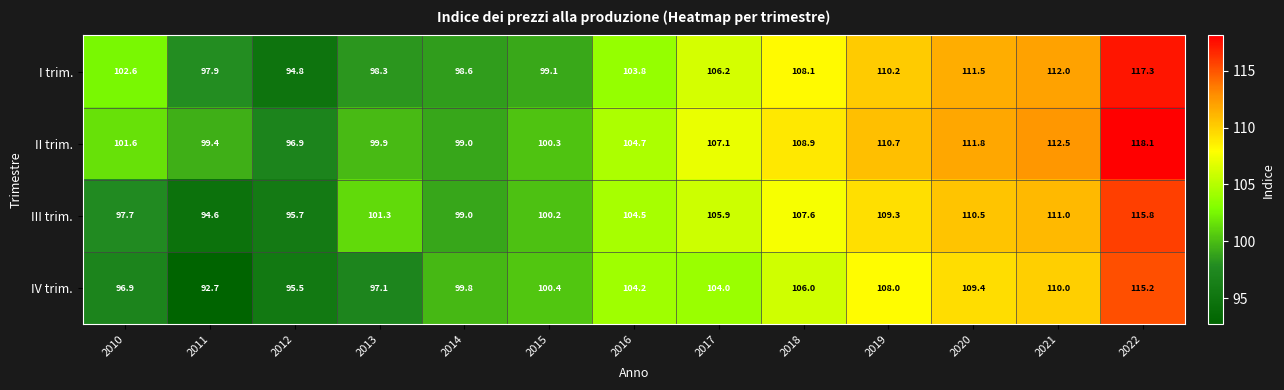

Which label corresponds to the smallest value in the chart?

2011